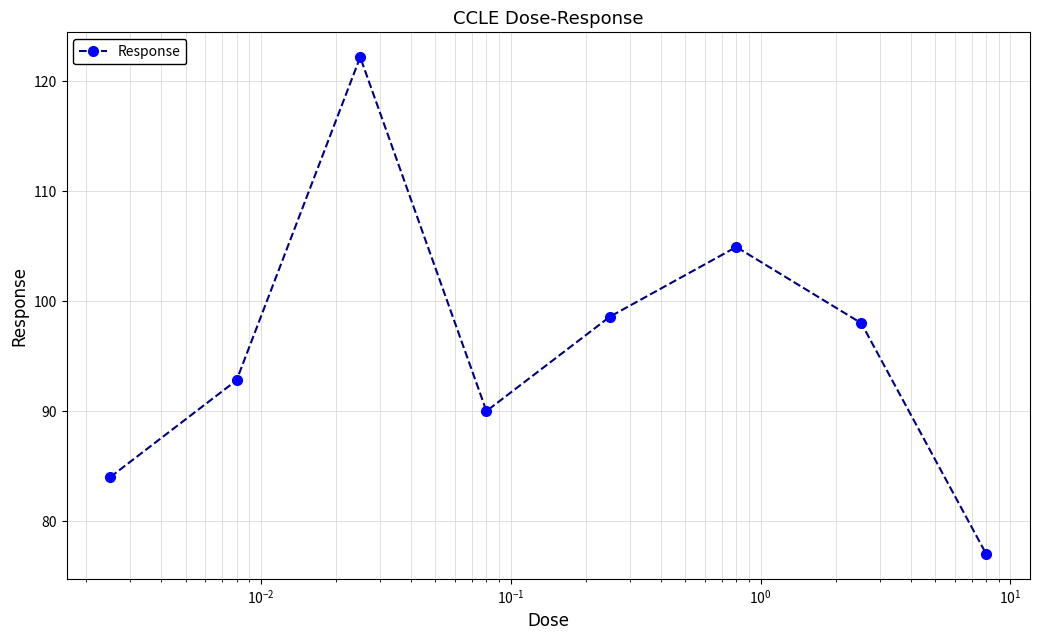

What is the value of the 8th point from the left?

77.0